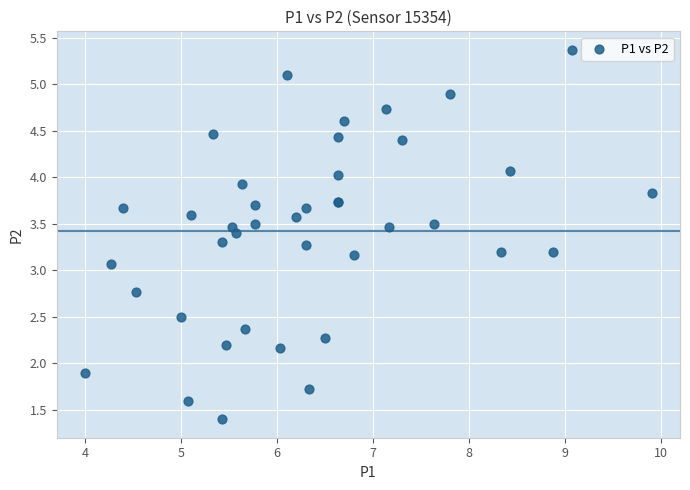

What Y value in the scatter plot is closest to 3?

3.1